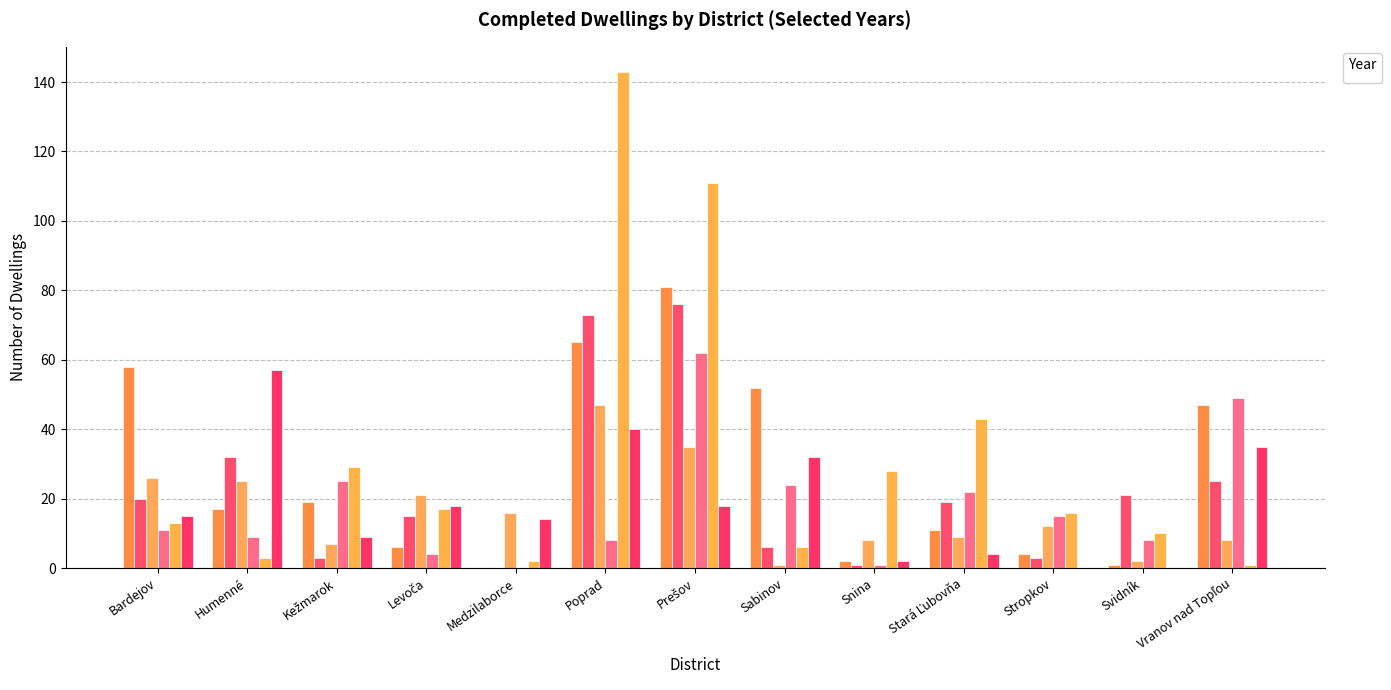

At how many categories does at least one series exceed 116?

1